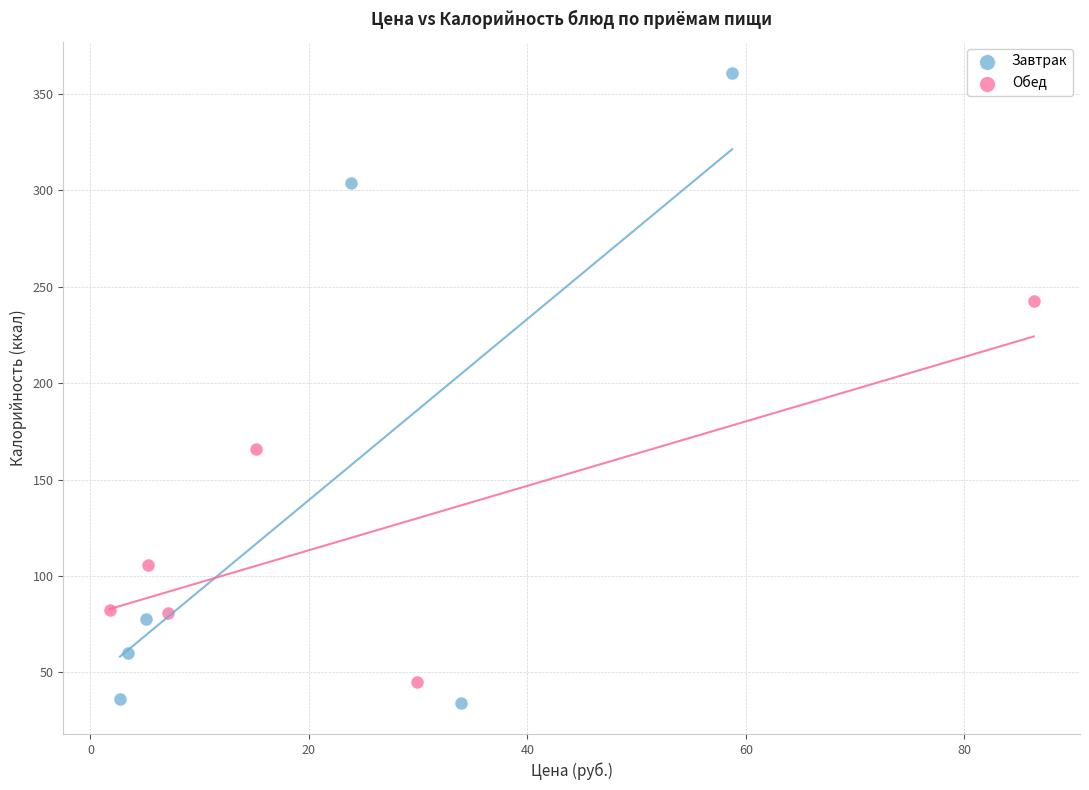

Which series has the largest Y range (max minus min)?

Завтрак